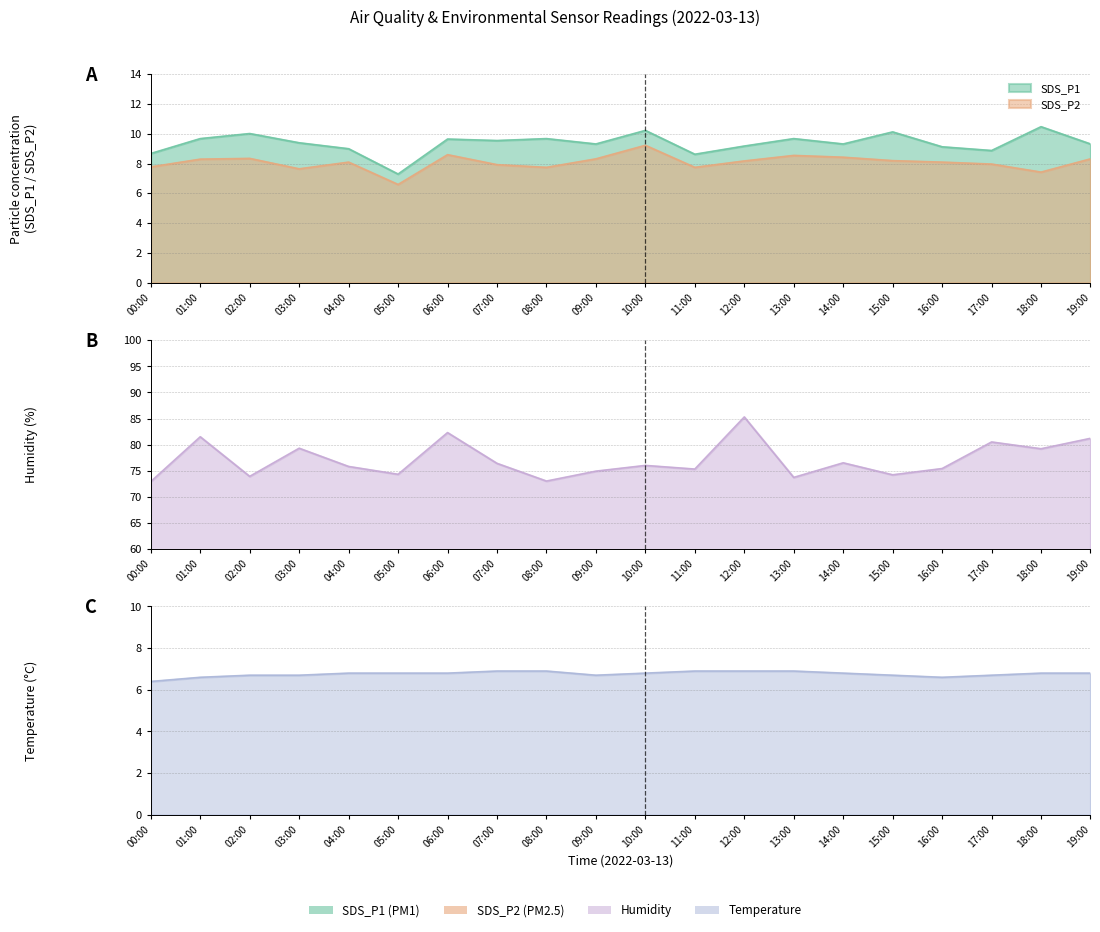

Rank the series by their maximum value, from highest to lowest.

Humidity, SDS_P1, SDS_P2, Temp